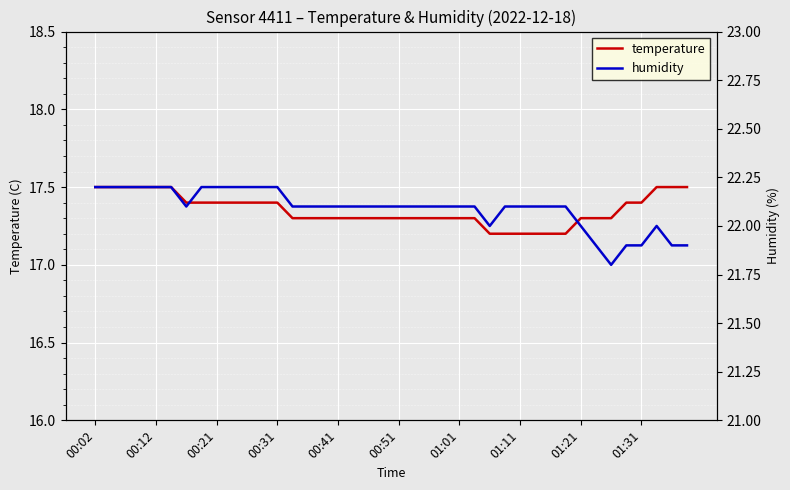

True or false: temperature has a value of 5.6 at 01:31.

False